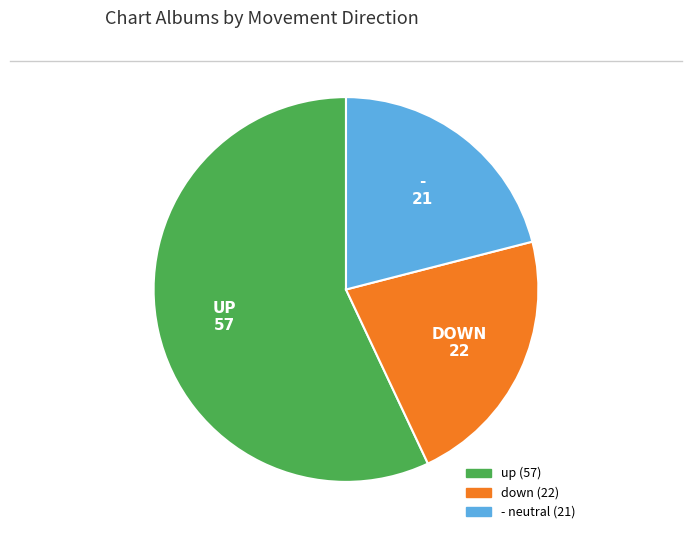

Is up the majority of the pie?

Yes